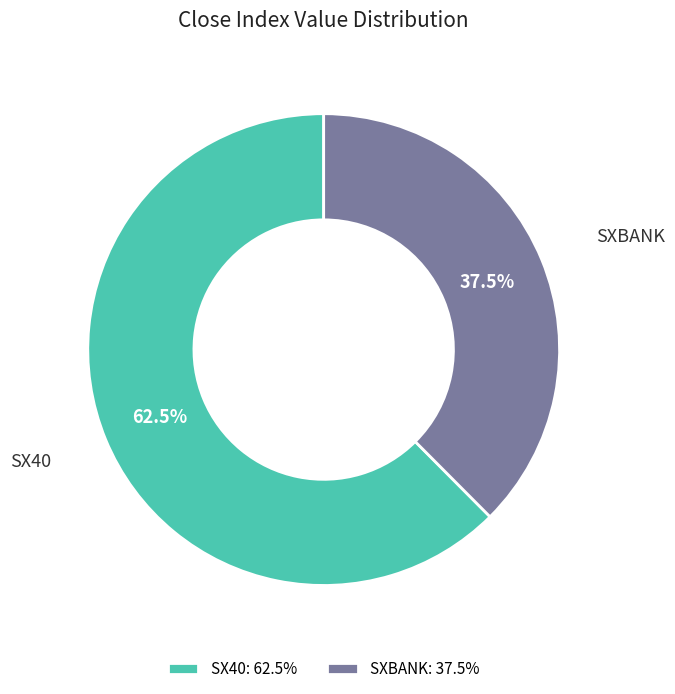

Is there any slice that represents more than half of the pie?

Yes